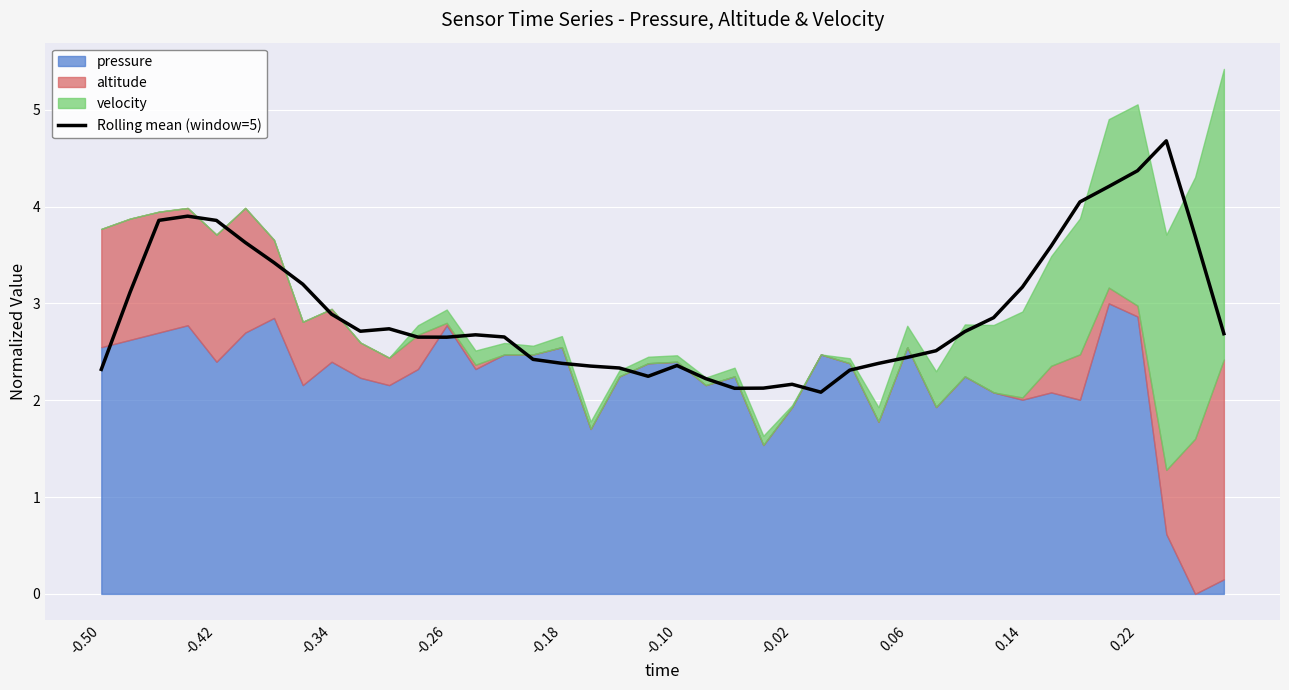

How many categories are shown in the chart?

40